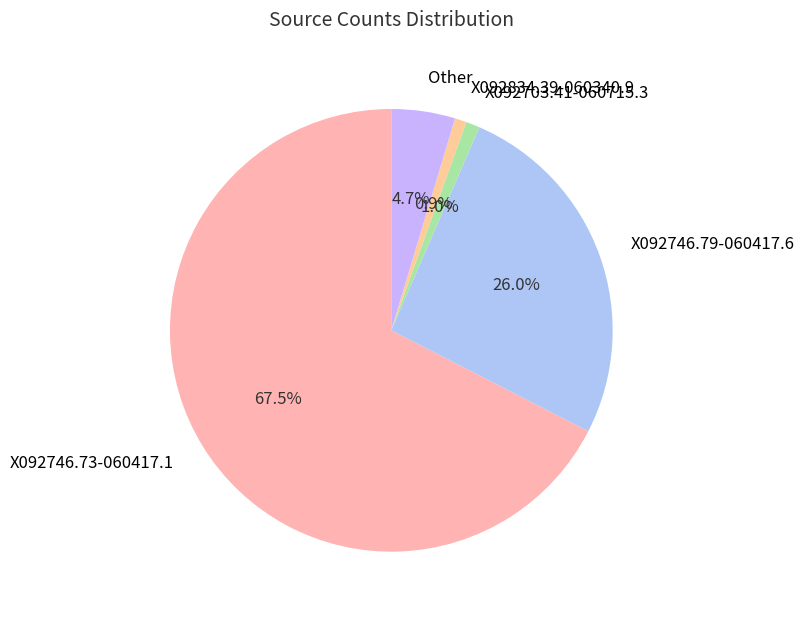

How many segments does this pie chart have?

5